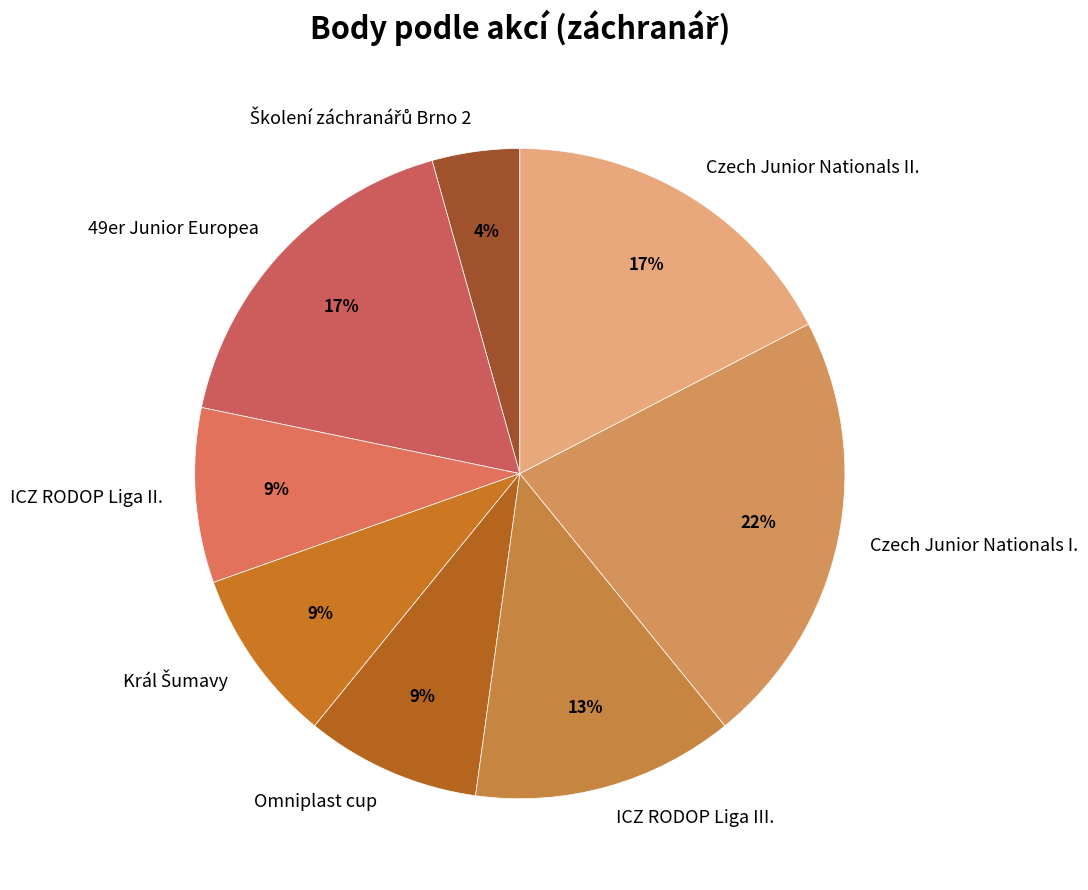

Is there any slice that represents more than half of the pie?

No